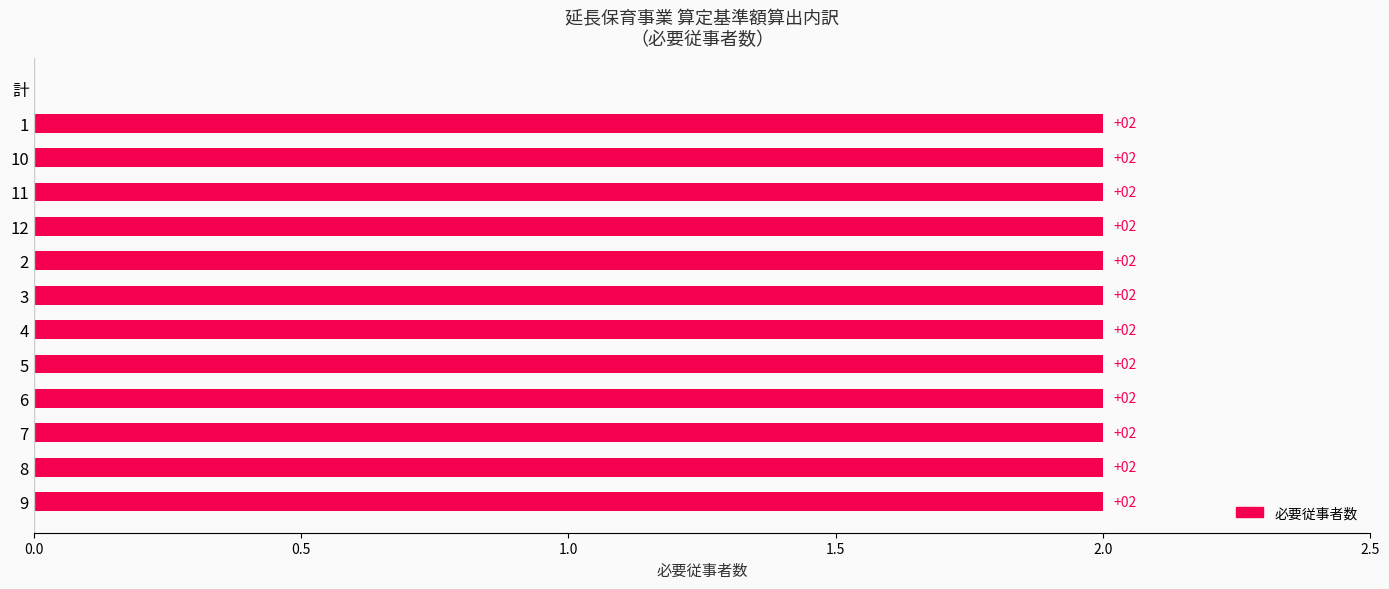

Are the bars horizontal?

Yes